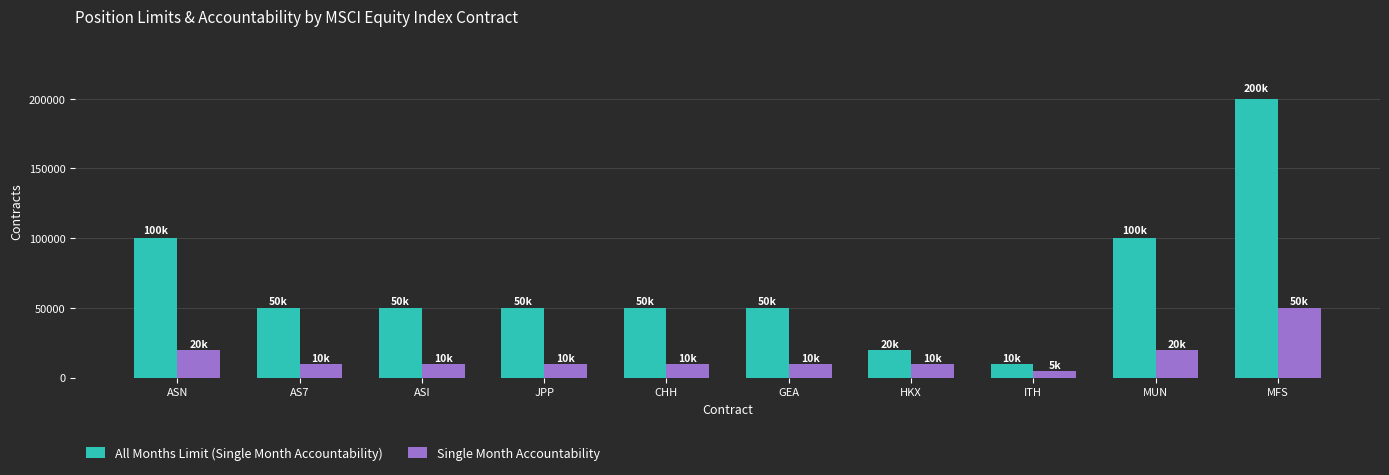

At which category is the sum across all series the highest?

MFS